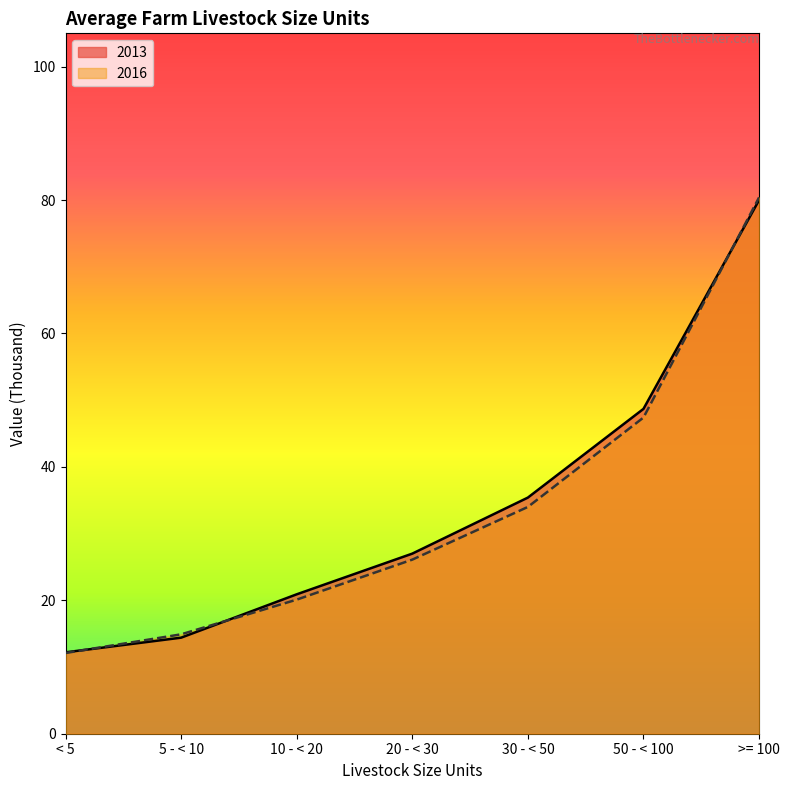

How many lines are shown in the chart?

2